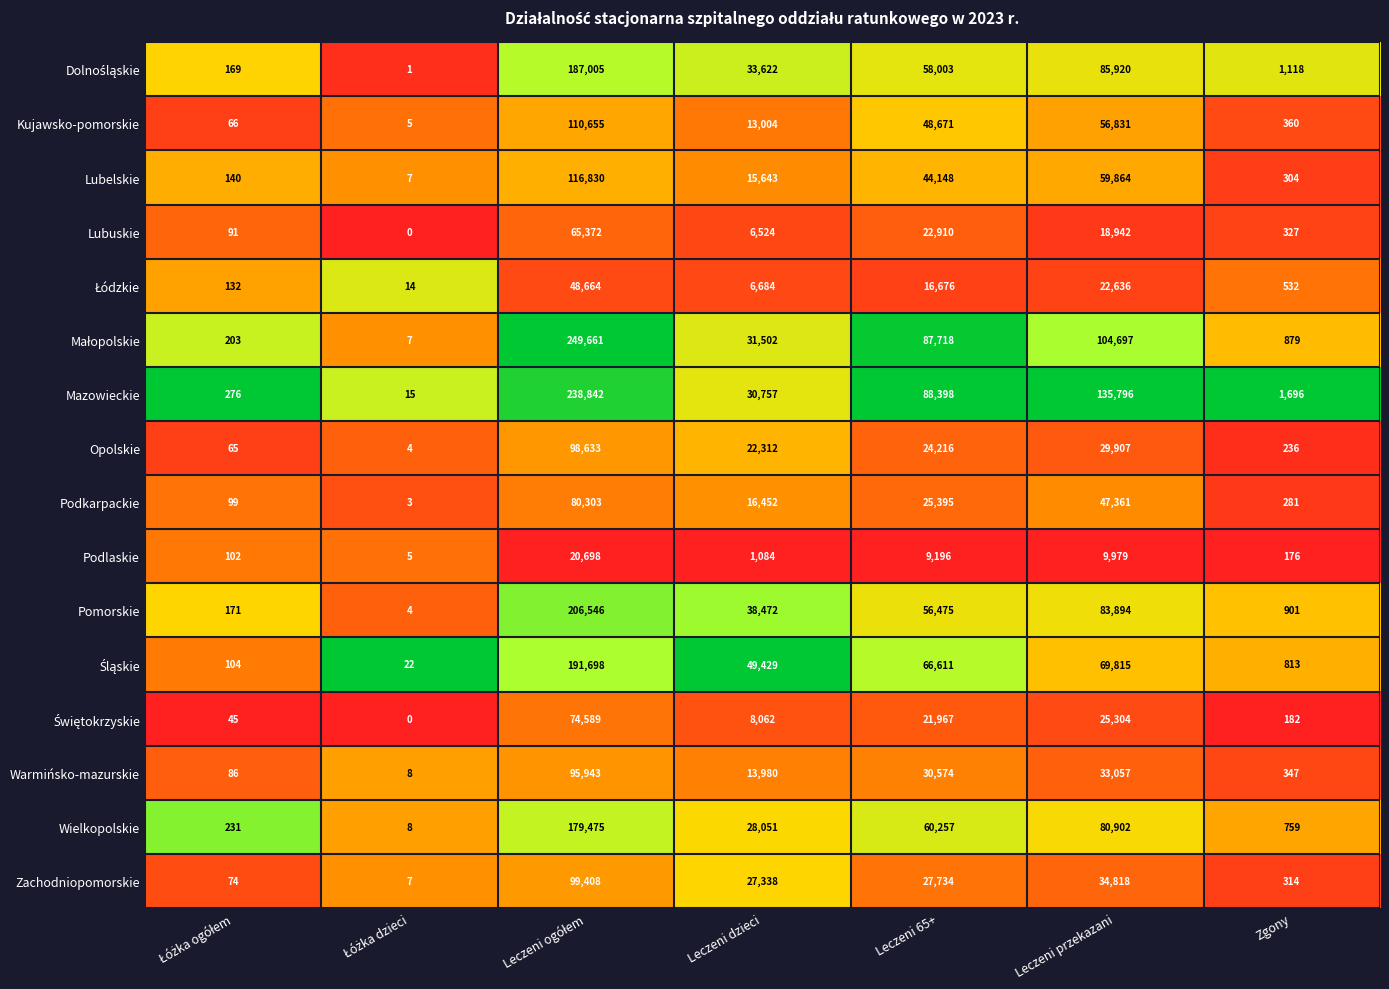

What is the maximum value shown in the chart?

249661